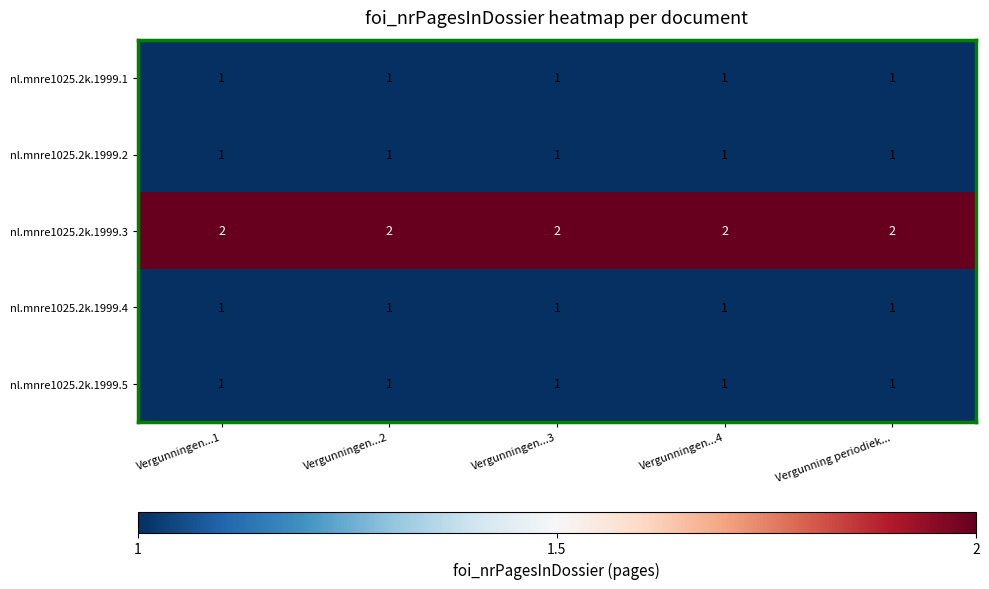

The value of nl.mnre1025.2k.1999.4 at Vergunning periodiek... is 0. True or false?

False